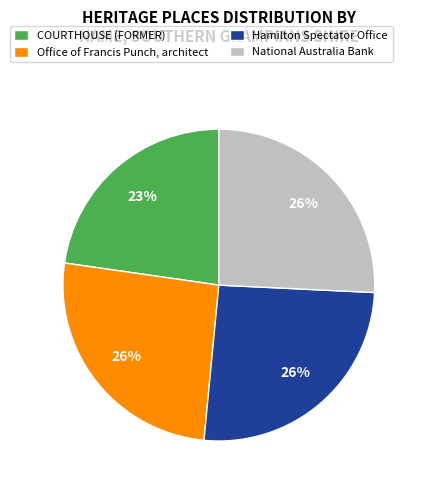

Is it true that Office of Francis Punch, architect is 17% of the pie?

False